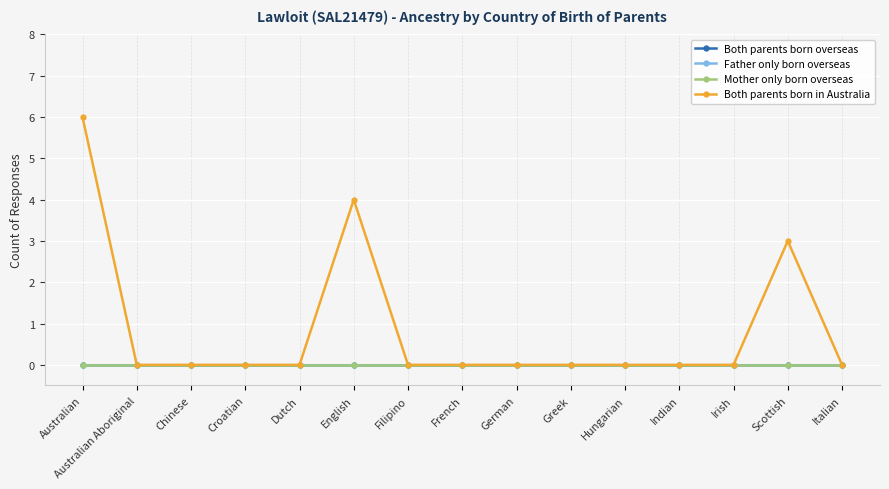

What is the label of the 2nd point from the left?

Australian Aboriginal